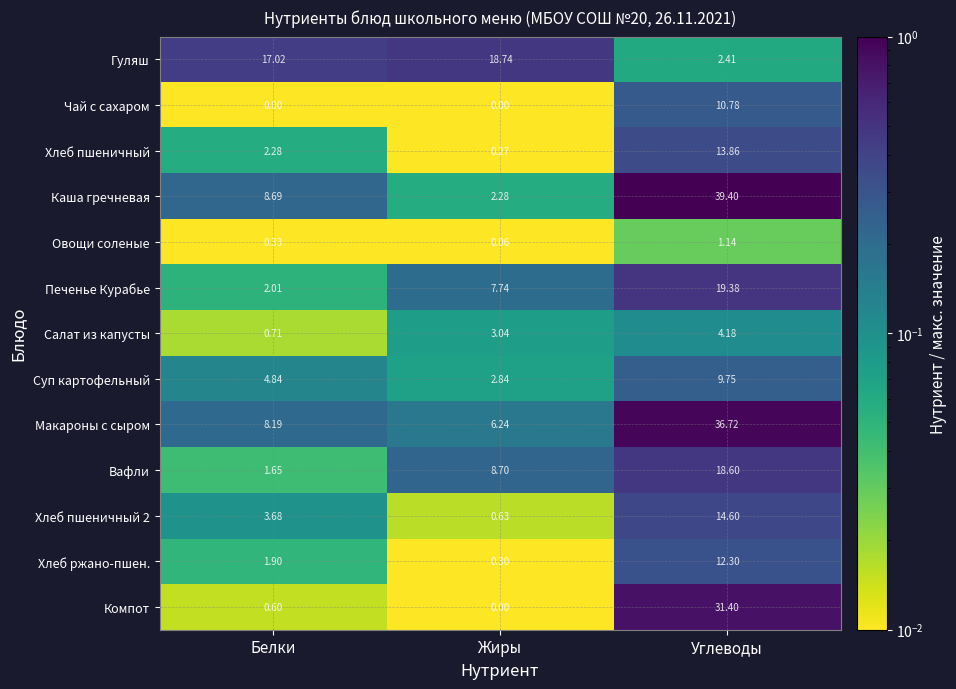

Which category has the highest value in the Хлеб пшеничный 2 series?

Углеводы